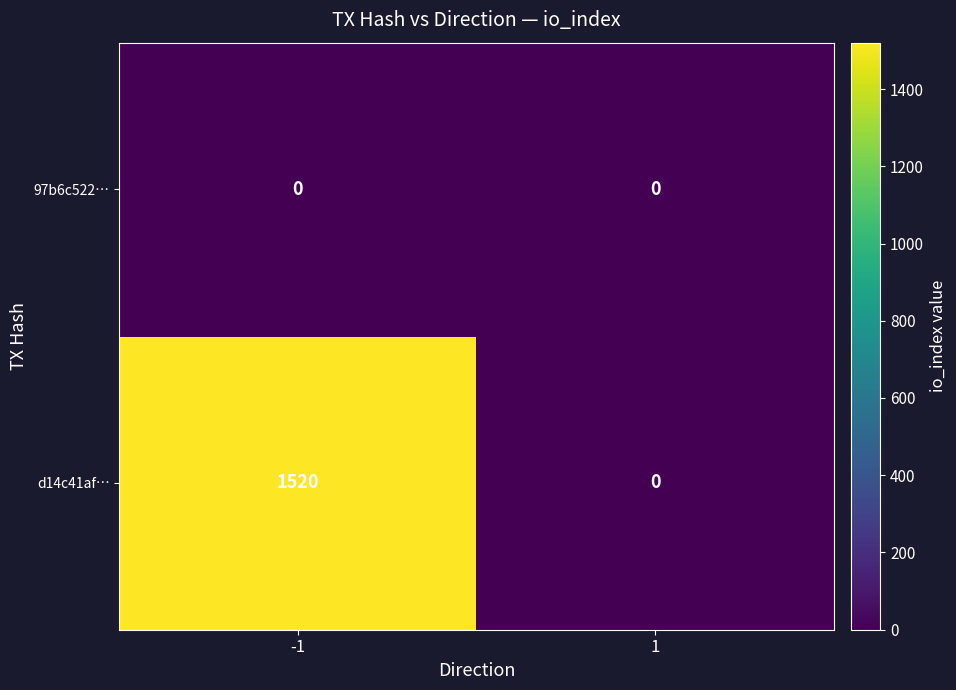

Reading right to left, extract all data points from this chart.

97b6c522…: 0	0
d14c41af…: 0	1520